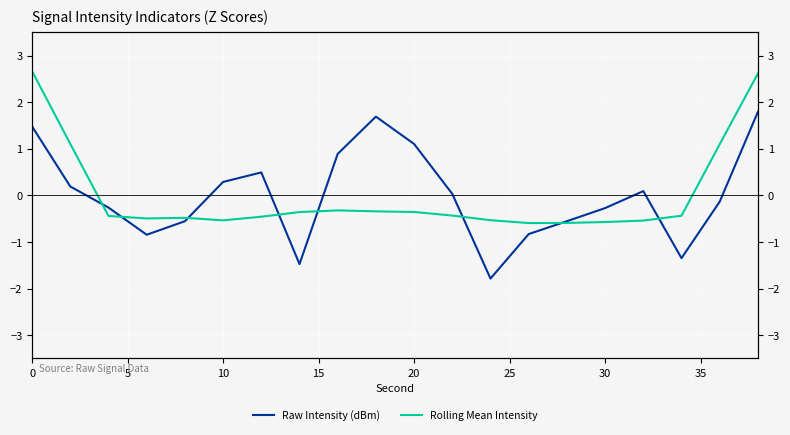

Is the value of Raw Intensity (dBm) at 14 greater than the value of Rolling Mean Intensity at 13?

Yes